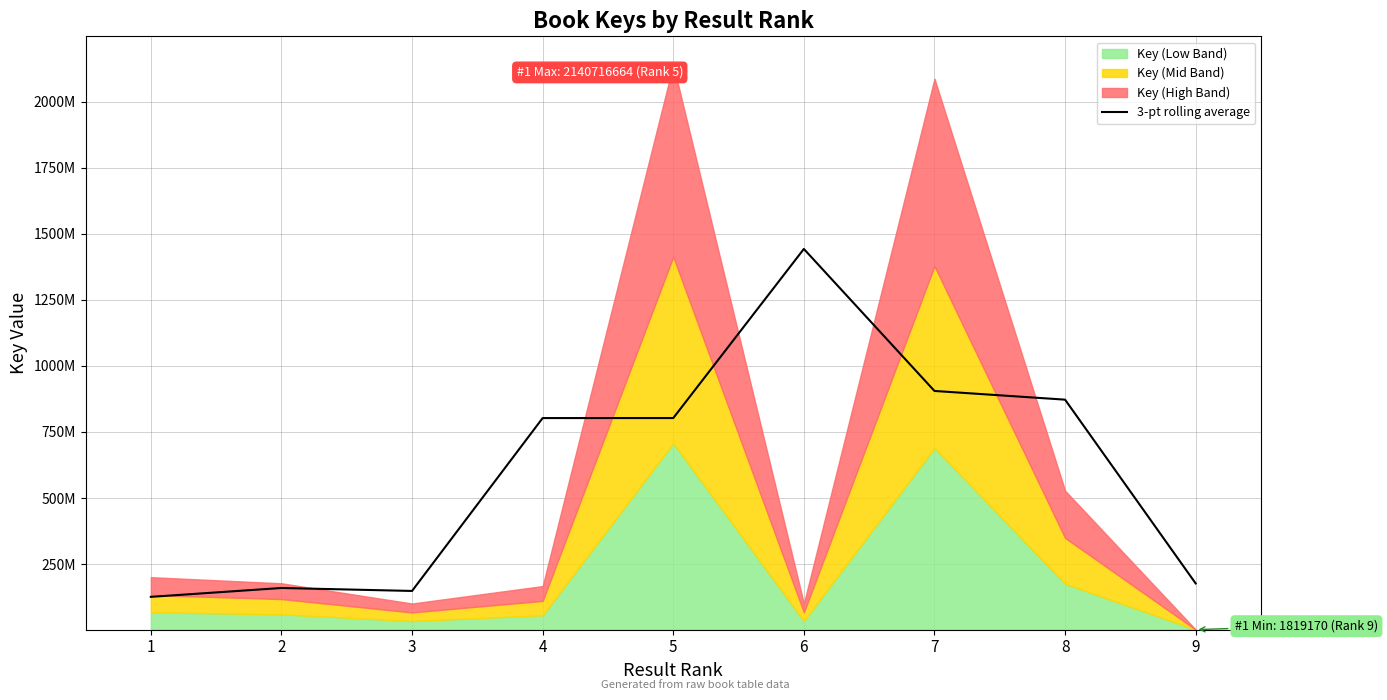

Between 7 and 9, which is larger?

7